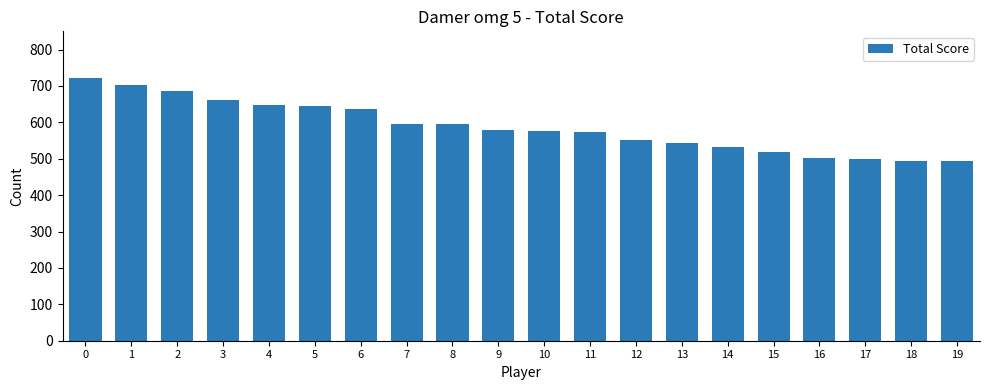

How many bars are there in total?

20